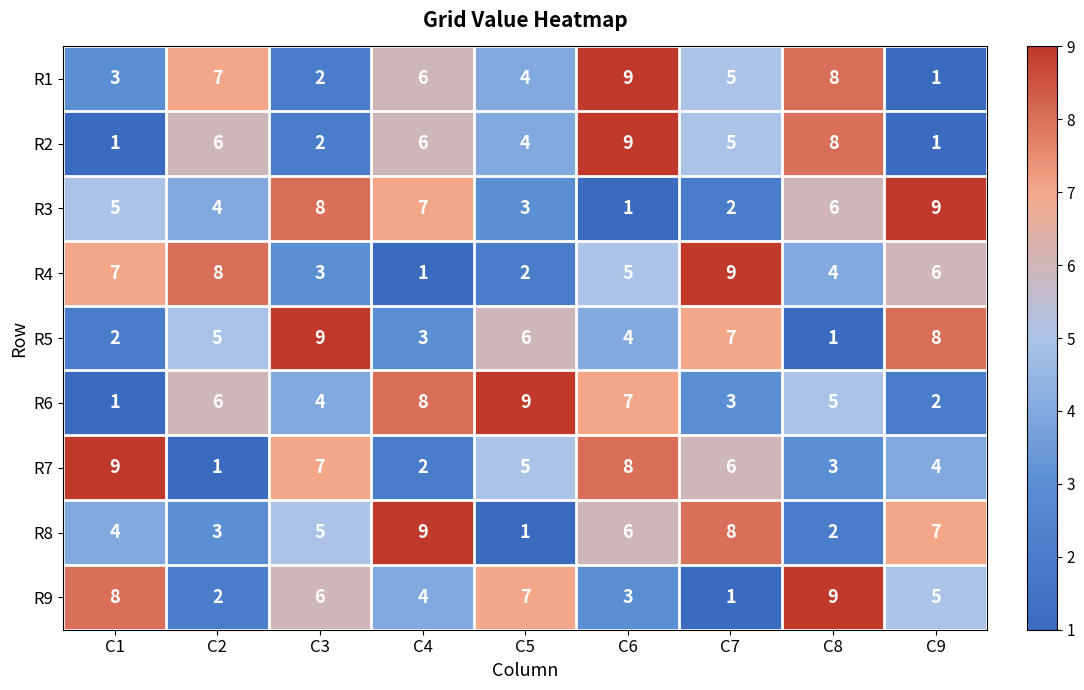

How many R6 values are between 3 and 7?

5